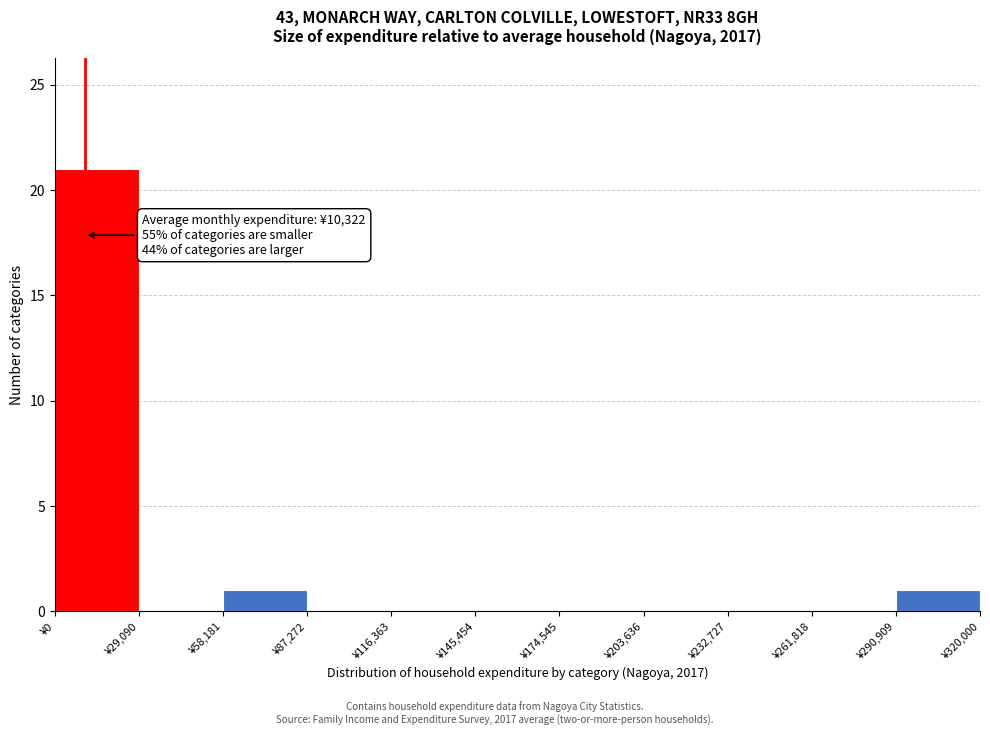

Over which range of the x-axis is the bar tallest?

0 to 30000